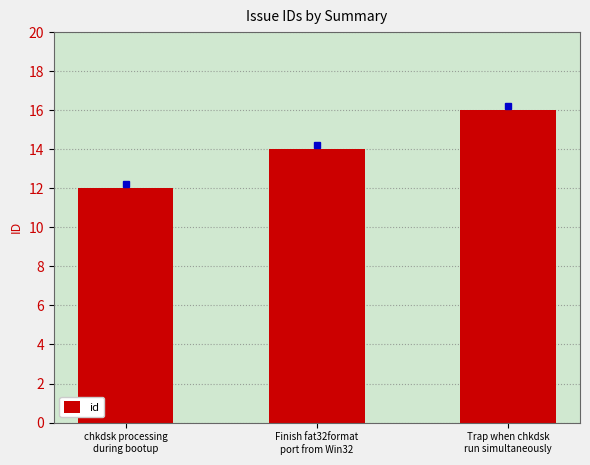

Rank the categories by value from highest to lowest.

Trap when chkdsk
run simultaneously, Finish fat32format
port from Win32, chkdsk processing
during bootup